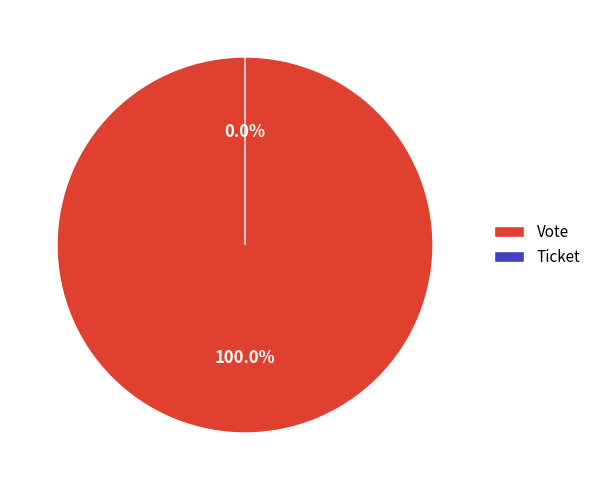

What percentage do Ticket and Vote together represent?

100.0%